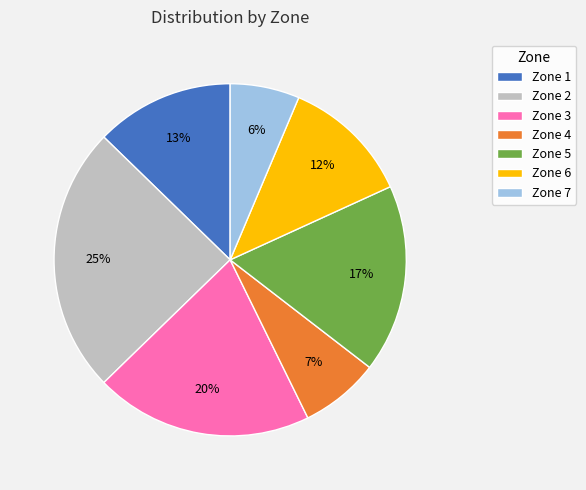

The Zone 2 slice represents 14% of the pie. True or false?

False